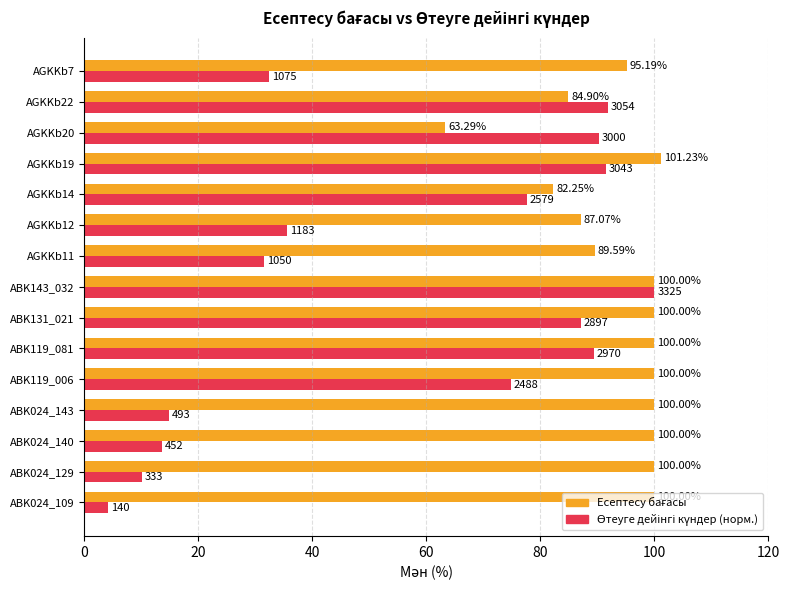

At which category is the sum across all series the highest?

ABK143_032